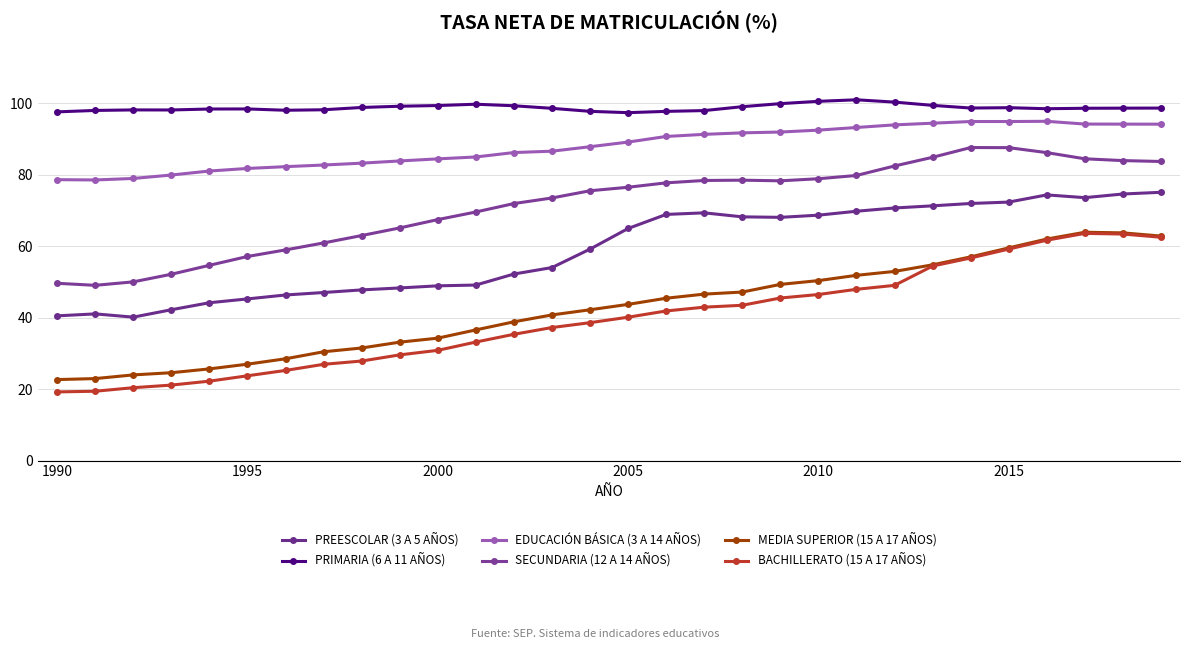

True or false: EDUCACIÓN BÁSICA (3 A 14 AÑOS) and MEDIA SUPERIOR (15 A 17 AÑOS) intersect in this chart.

False